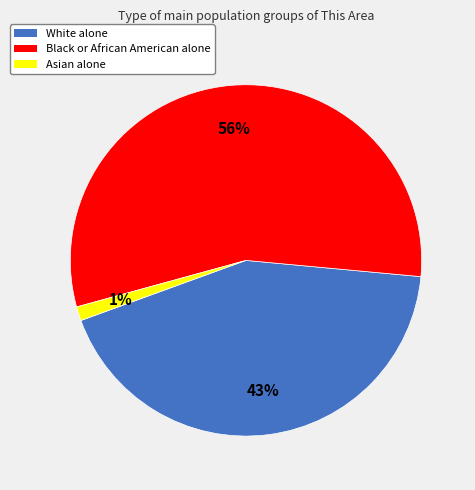

To the nearest percent, what portion does White alone represent?

43%